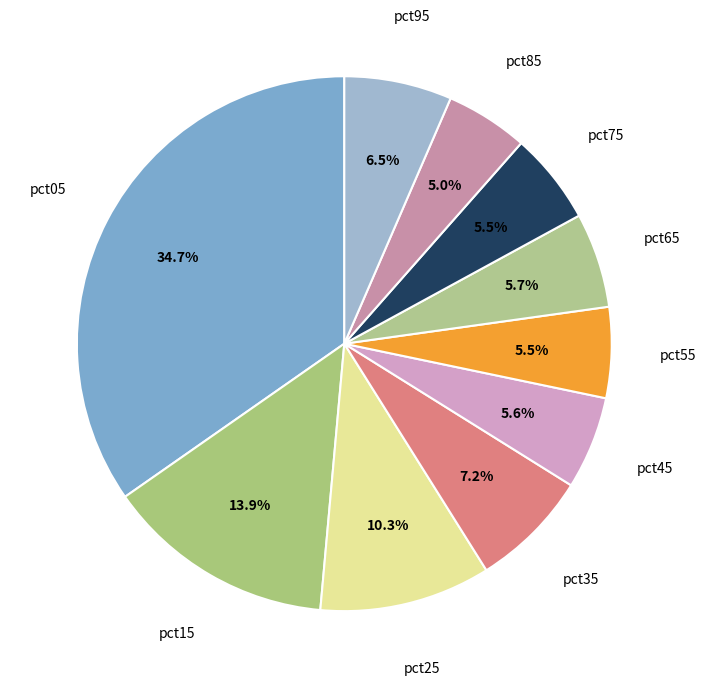

True or false: pct05 accounts for 35% of the total.

True